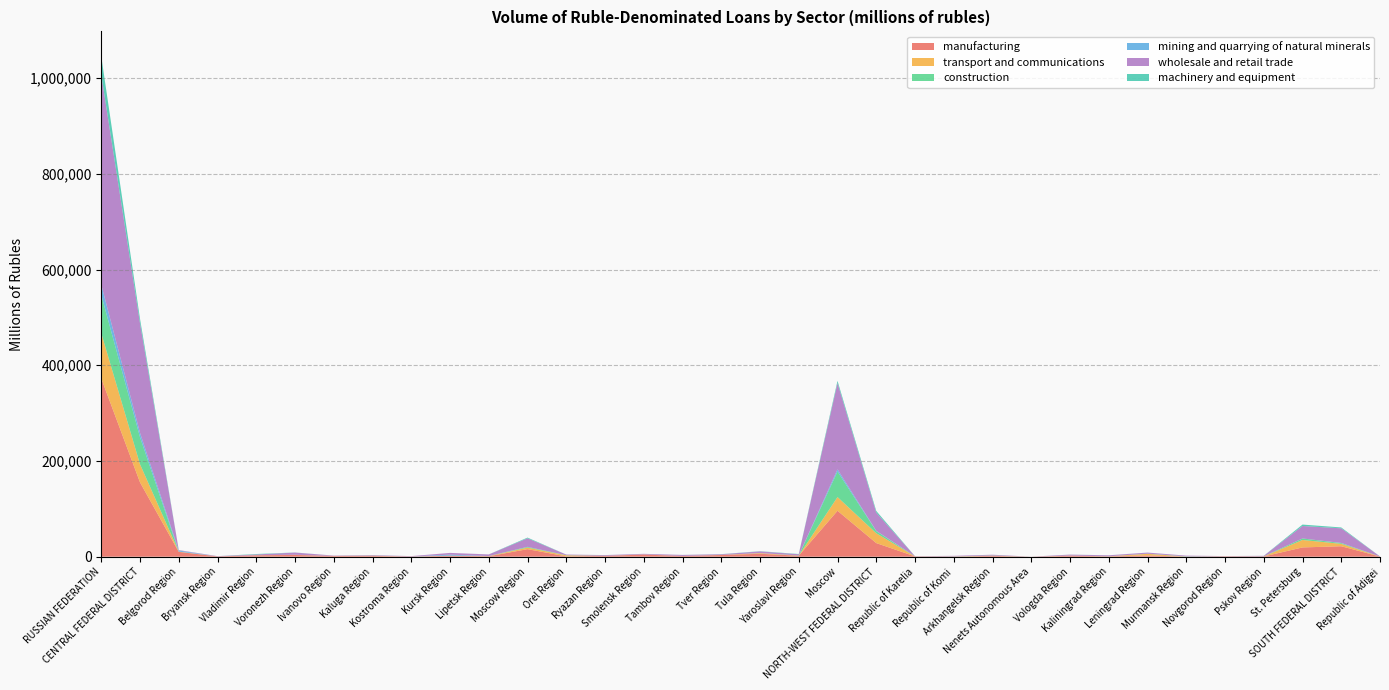

Reading left to right, what are all the values shown in this chart?

manufacturing: 372507	155293	10071	610	2869	3706	1411	1671	283	1920	923	15763	674	1696	4470	1484	3541	6114	2086	96000	28452	659	181	1746	17	1814	666	2576	260	656	529	19365	21863	264
transport and communications: 94448	37801	547	17	163	165	128	276	139	250	301	3284	2096	83	176	53	91	1343	106	28583	20490	17	348	279	28	425	183	3389	35	187	90	15537	5001	26
construction: 80105	56615	65	9	45	201	57	13	12	12	126	1393	322	92	99	98	65	141	446	53419	4498	28	89	467	0	57	26	131	354	34	120	3192	1598	3
mining and quarrying of natural minerals: 21320	8996	2173	0	11	0	10	0	0	2133	0	157	0	2	22	0	2	10	0	4476	660	7	131	4	0	1	42	232	223	0	0	20	268	0
wholesale and retail trade: 438532	229004	951	548	1589	4582	720	1153	796	3602	3361	17829	1394	1409	1220	2034	1394	3489	2462	180471	38087	230	1074	1615	9	2032	1954	2258	1384	390	1071	26078	30557	282
machinery and equipment: 38505	9095	52	0	954	214	1	216	0	35	85	1510	23	122	12	107	261	446	560	4497	3436	87	0	31	0	110	123	46	3	13	74	2949	1830	68